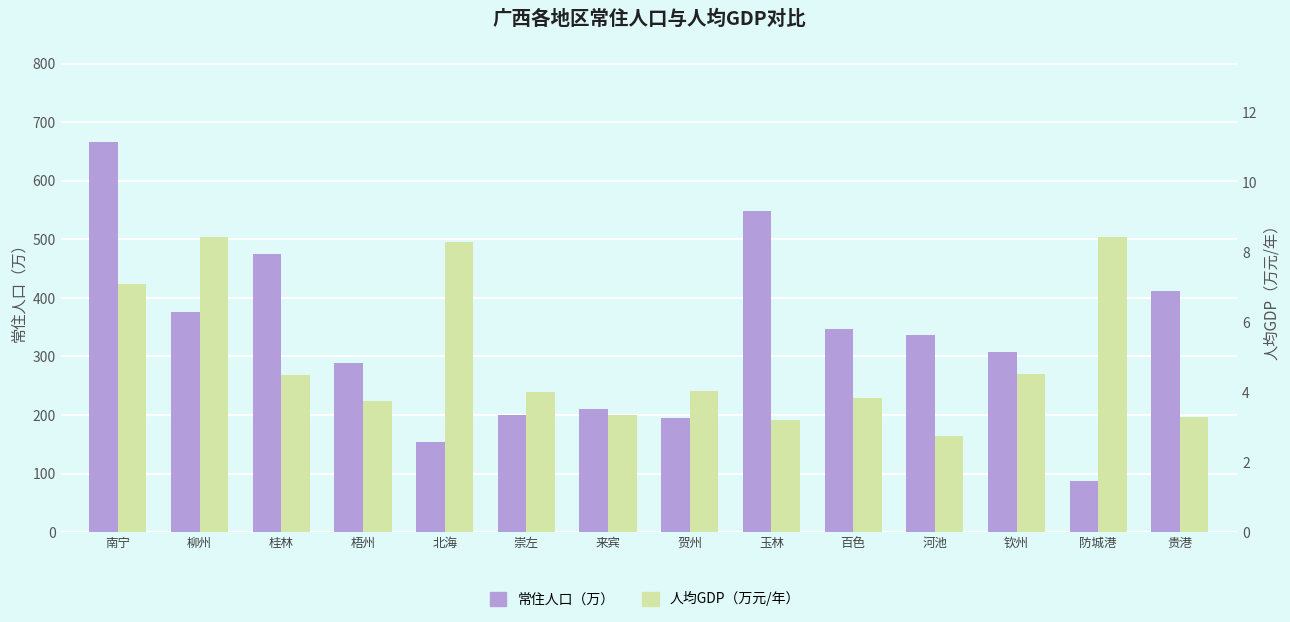

What is the spread (max minus min) of values at 钦州?

303.5